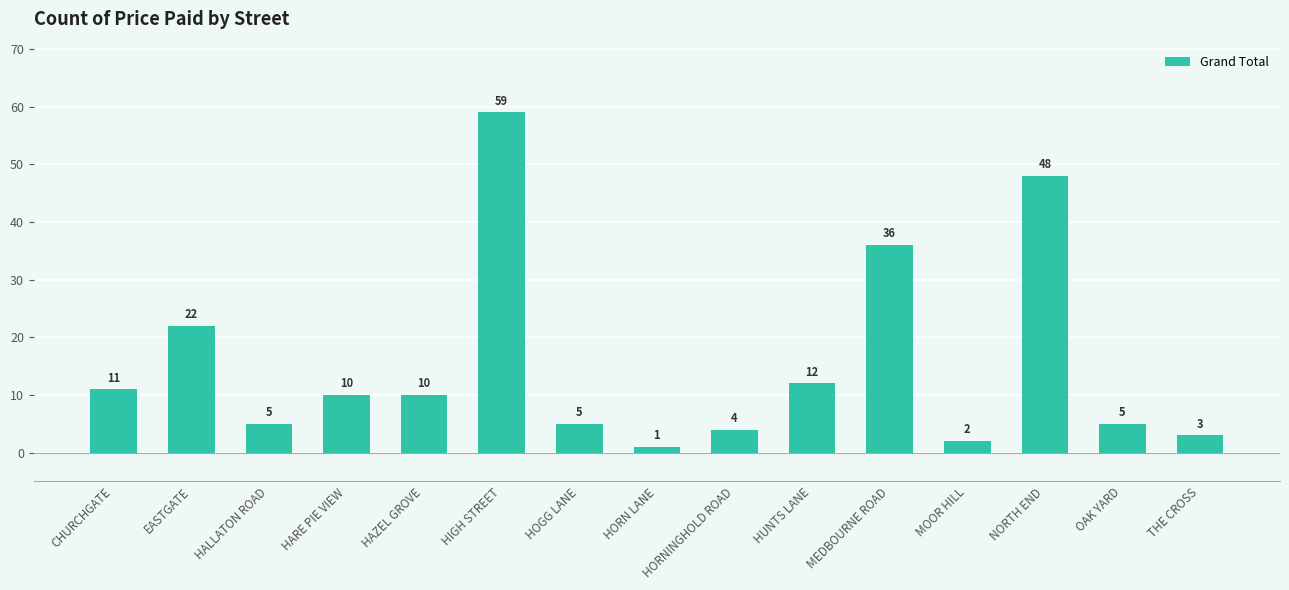

What is the difference between the second highest and minimum values?

47